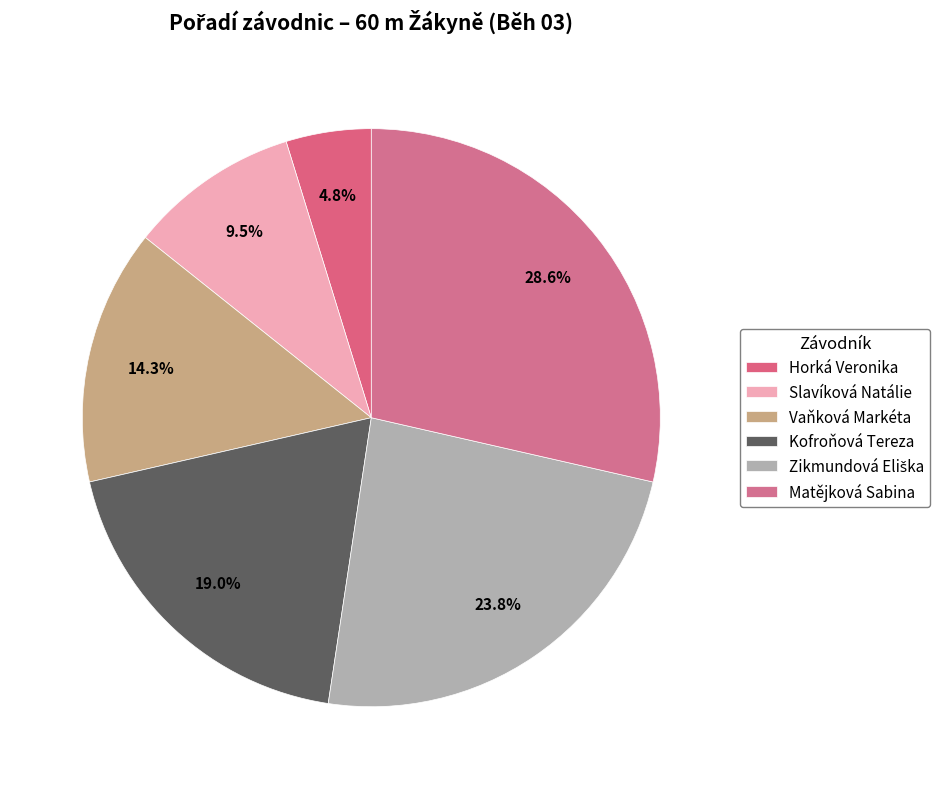

The Matějková Sabina slice represents 15% of the pie. True or false?

False